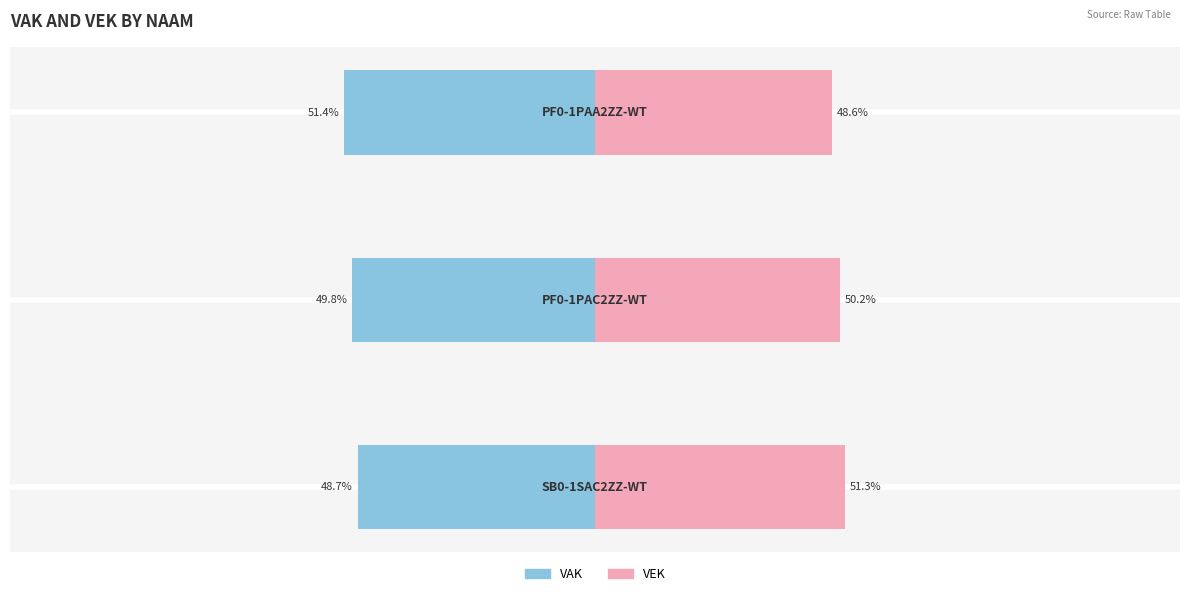

What is the difference between the maximum and minimum values in the VAK series?

2.7